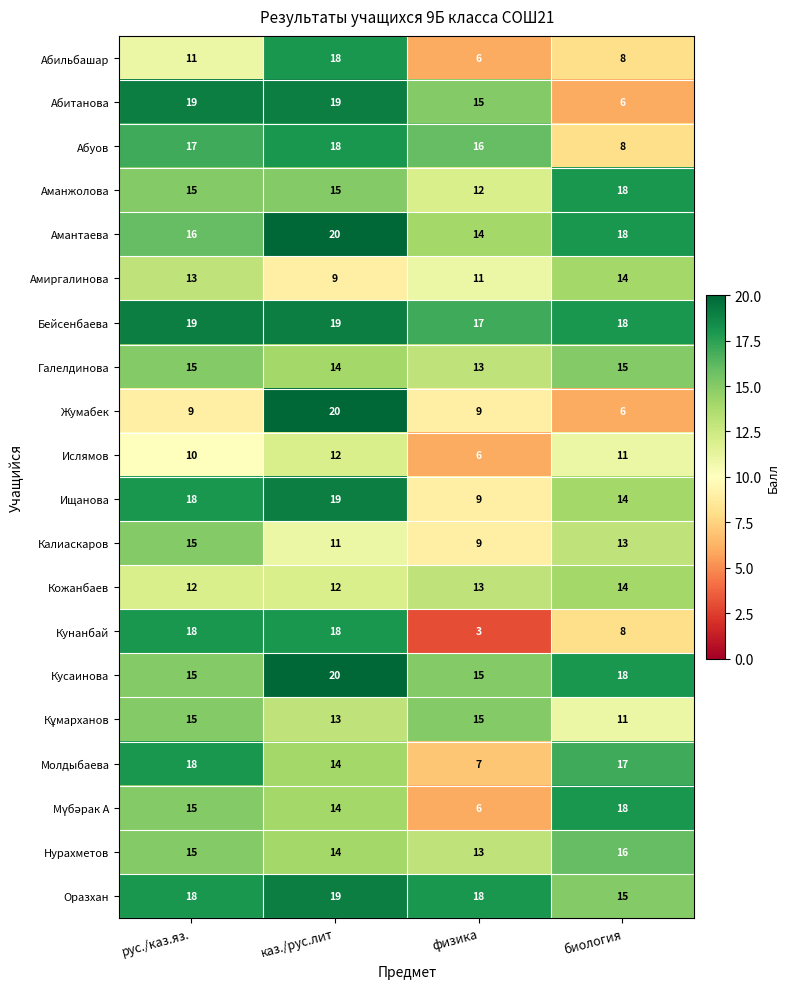

At which category is the sum across all series the highest?

каз./рус.лит